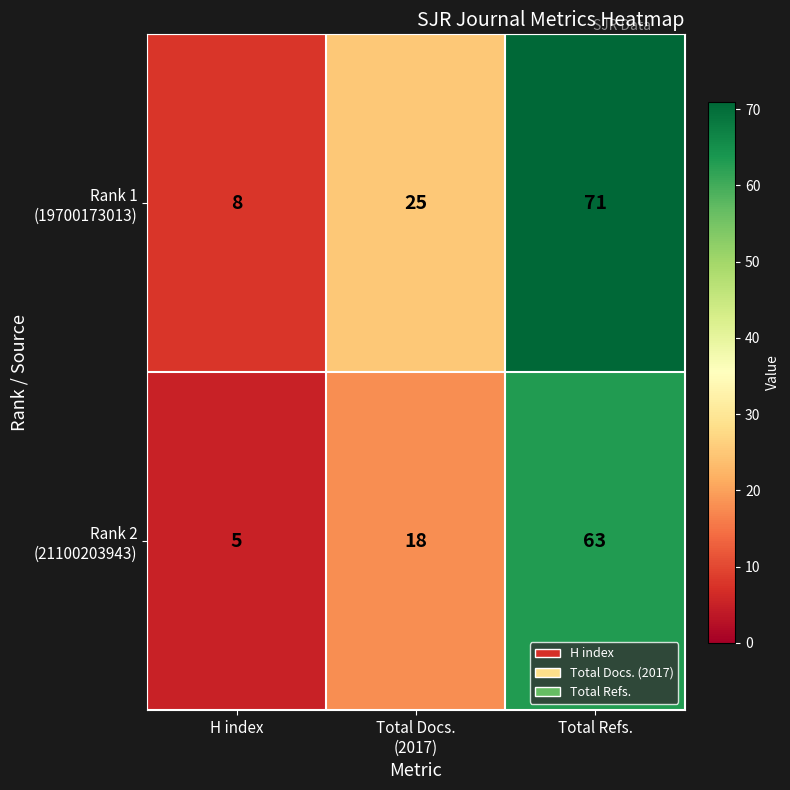

What is the spread (max minus min) of values at H index?

3